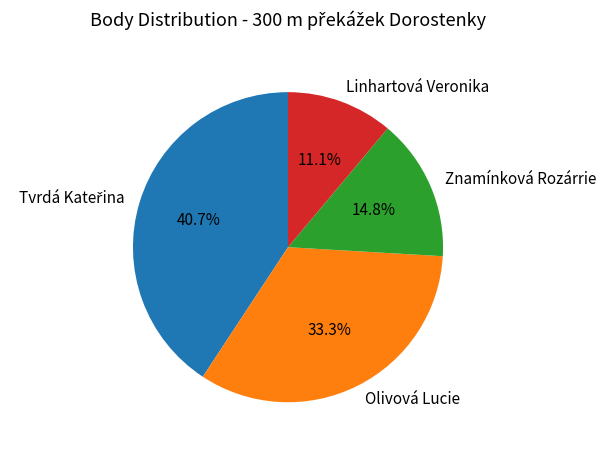

Which slice is the smallest?

Linhartová Veronika